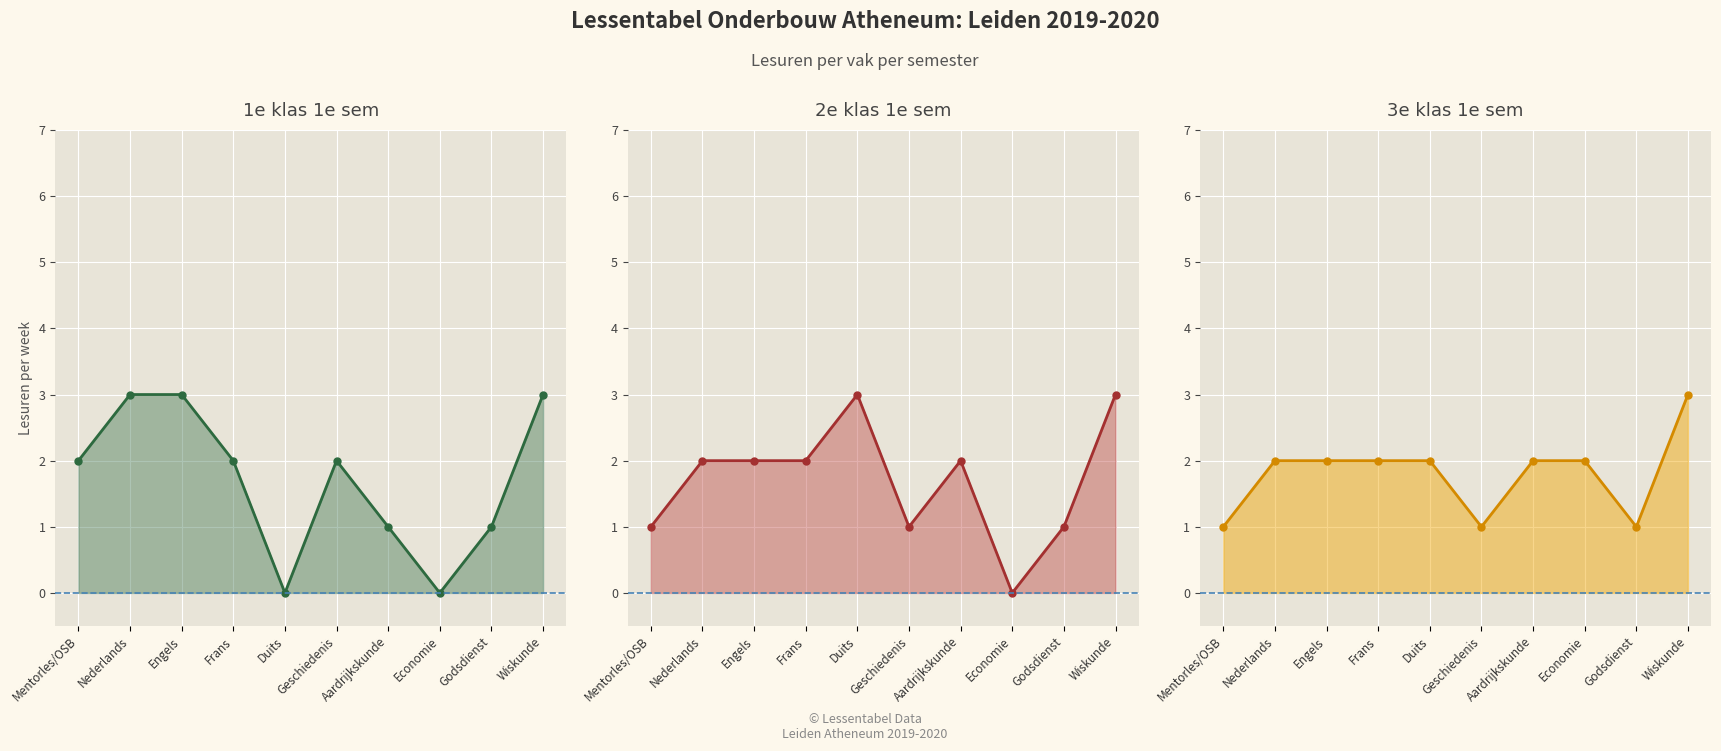

What is the approximate value of 2e klas 1e sem line at Frans?

2